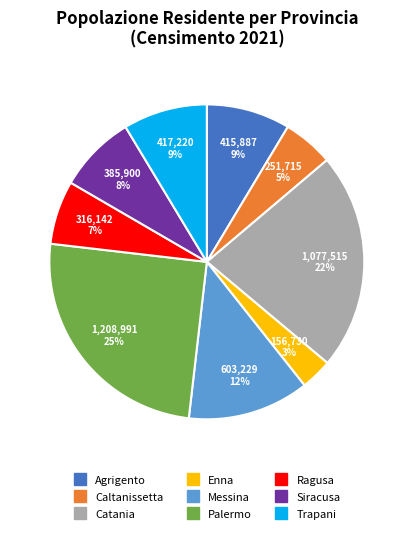

What is the smallest slice in the pie chart?

Enna